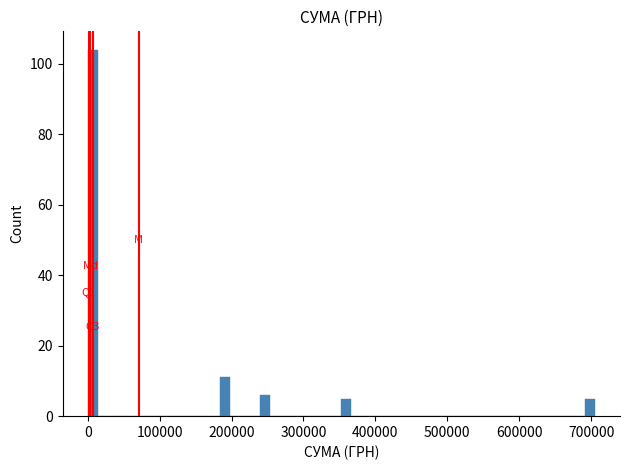

Around what value on the x-axis is the tallest bar? Give the approximate position of its centre, as read against the axis.

10000